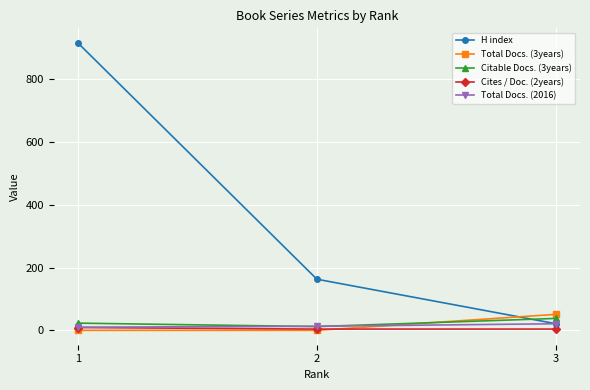

How many lines are shown in the chart?

5